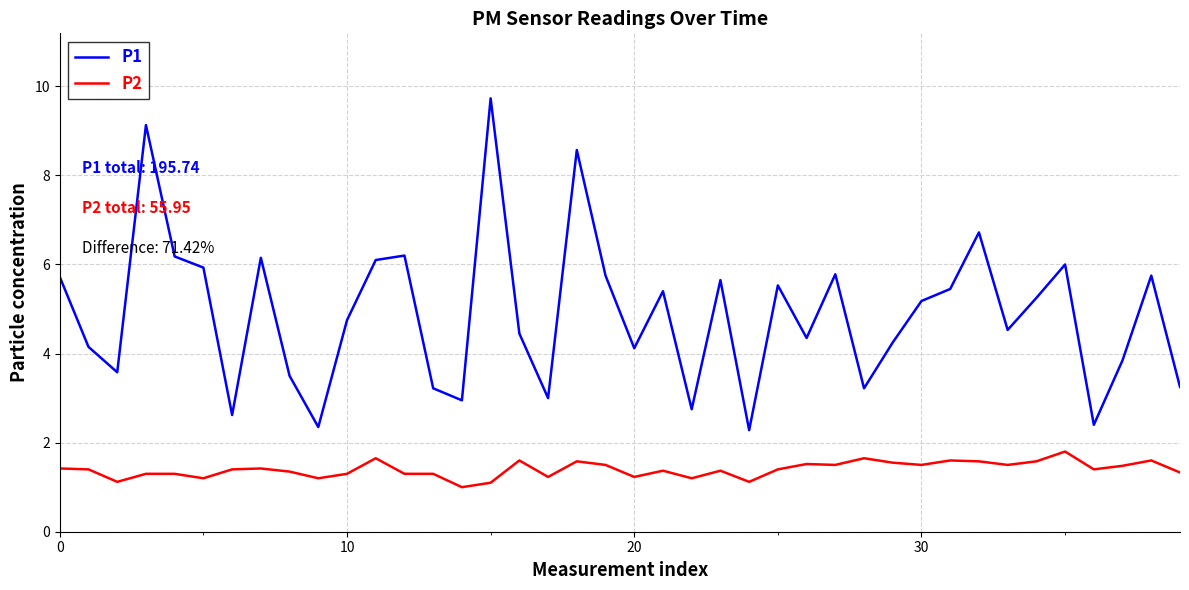

What is the minimum value shown in the chart?

1.0